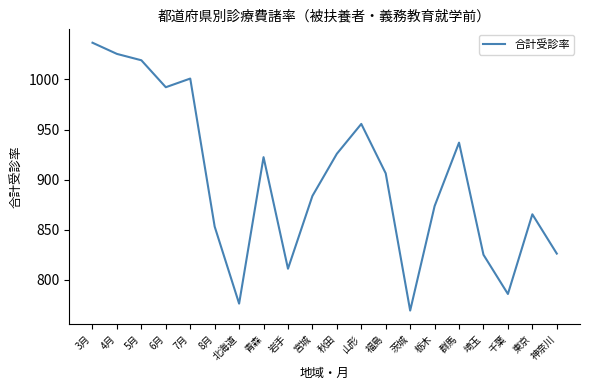

Between 山形 and 8月, which is larger?

山形